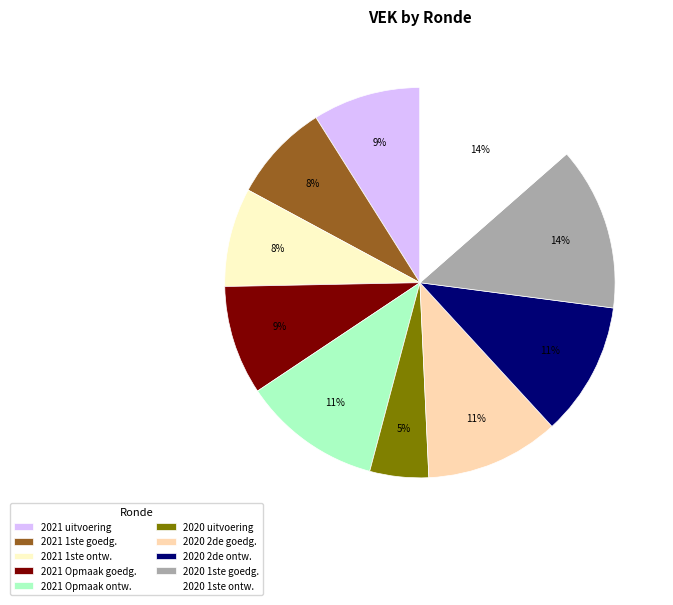

How many slices are in this pie chart?

10